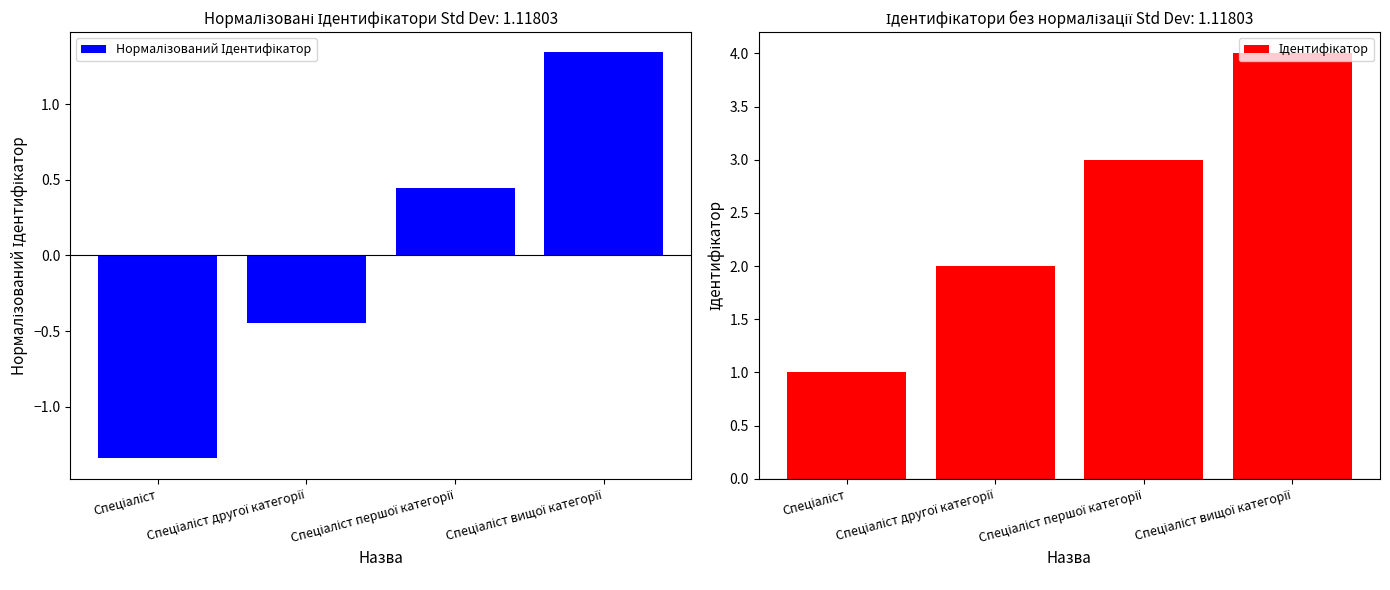

Reading right to left, extract all data points from this chart.

Нормалізований Ідентифікатор: 1.3	0.4	-0.4	-1.3
Ідентифікатор: 4.0	3.0	2.0	1.0